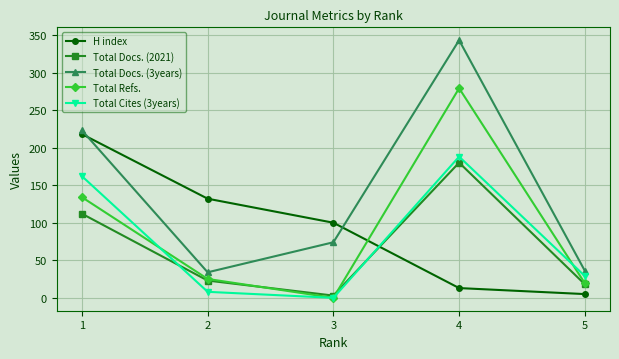

Where do Total Refs. and H index first cross each other?

3 and 4